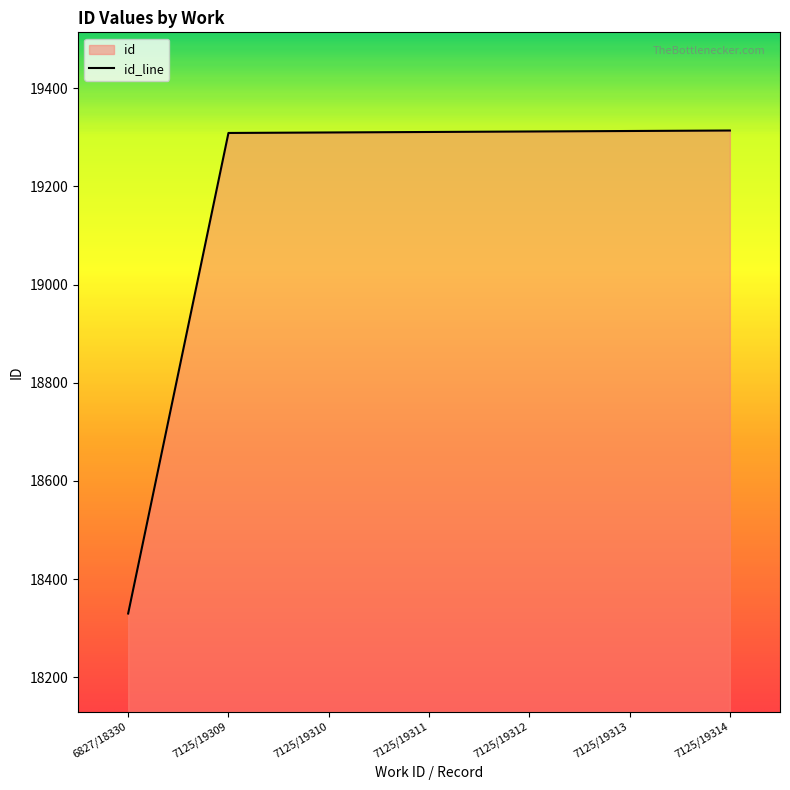

How many lines are shown in the chart?

1